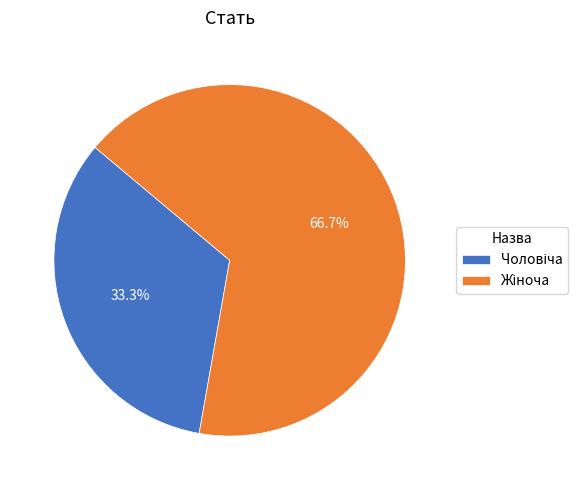

Does any single category account for the majority?

Yes